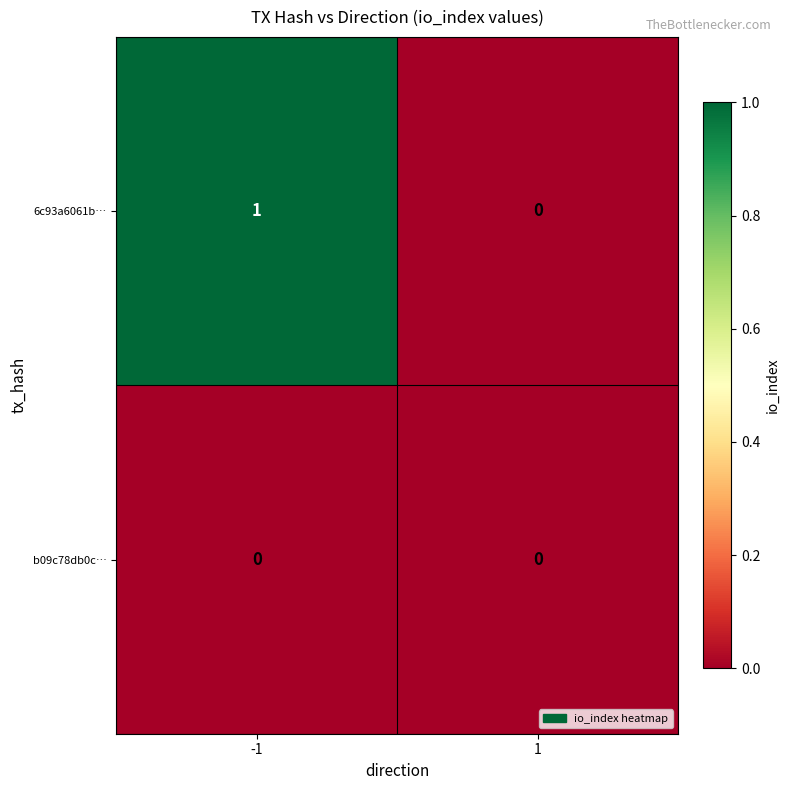

Rank the series by their average value, from lowest to highest.

b09c78db0c…, 6c93a6061b…